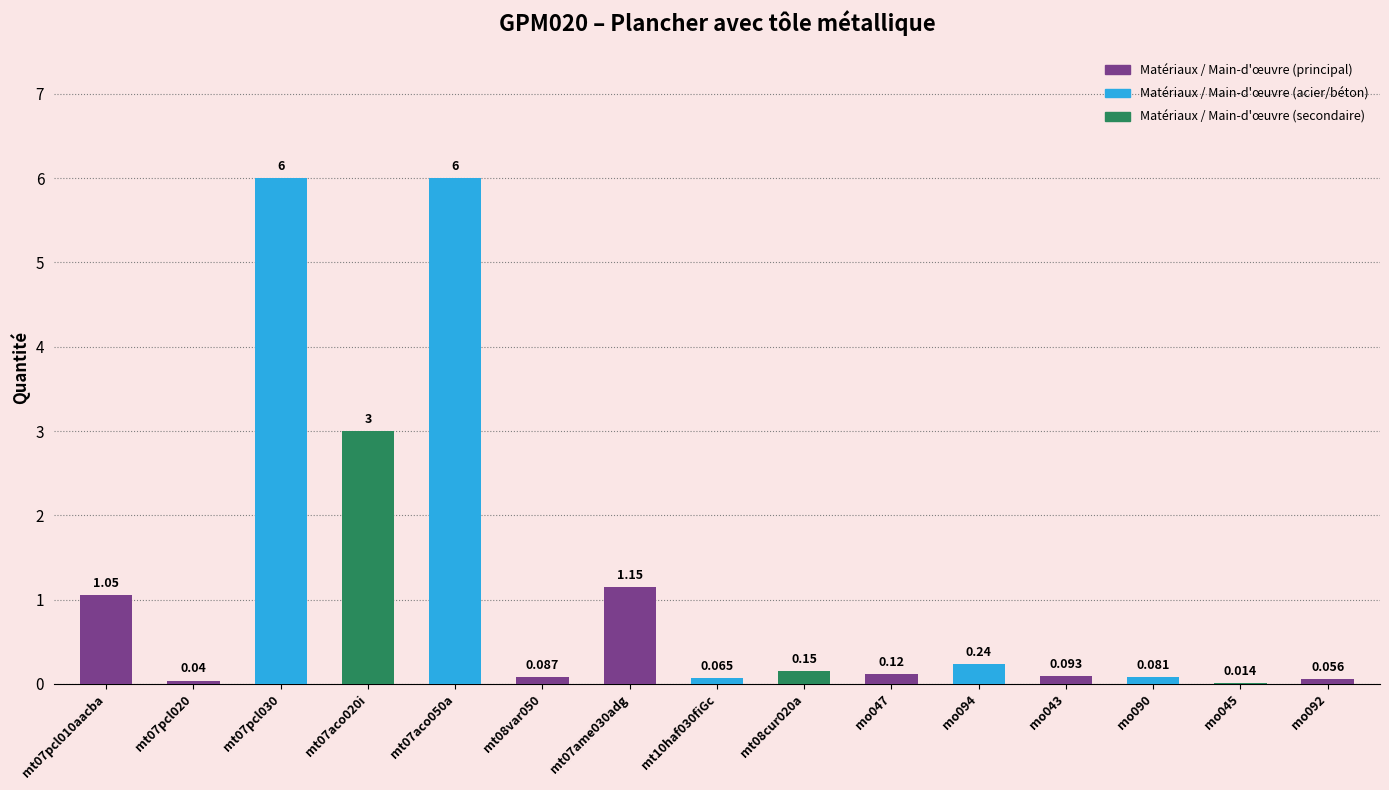

Count the number of data series in this chart.

1